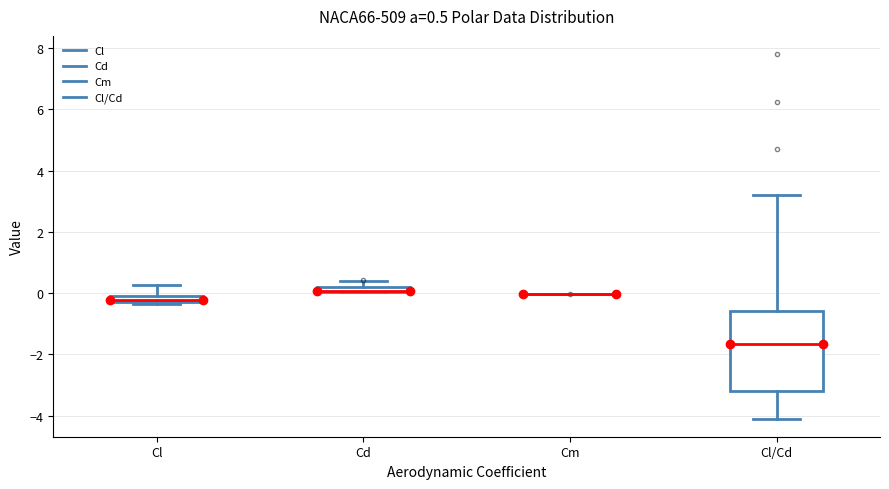

Comparing the boxes themselves (not the whiskers), which one is the tallest?

Cl/Cd